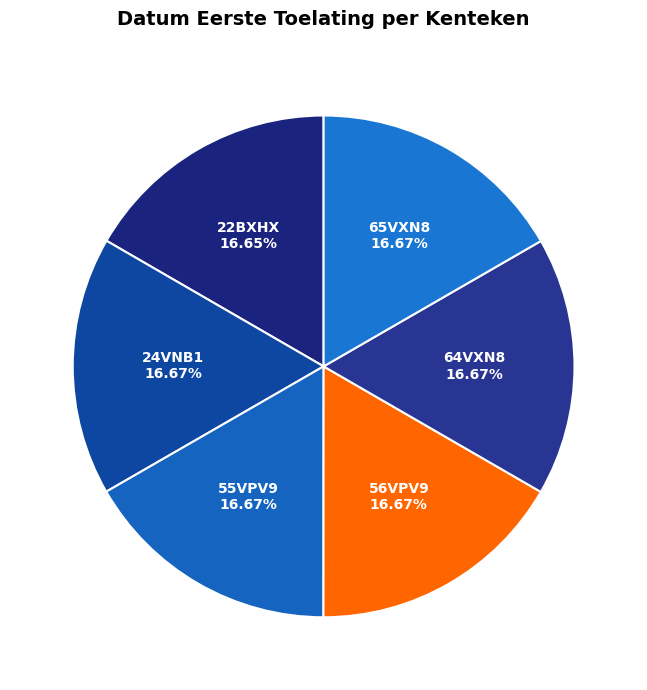

How much of the chart is everything except 24VNB1?

83.3%